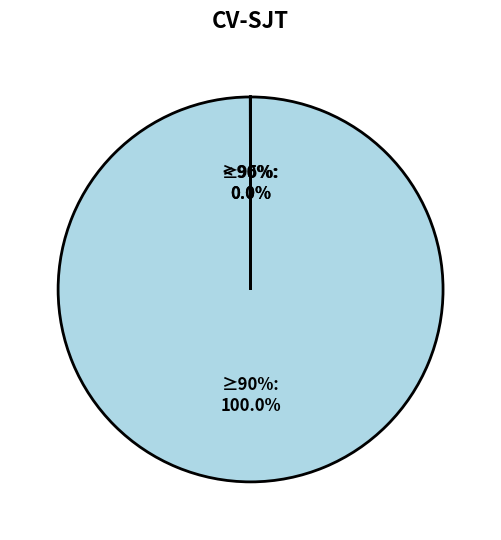

To the nearest percent, what is the average slice percentage?

12%